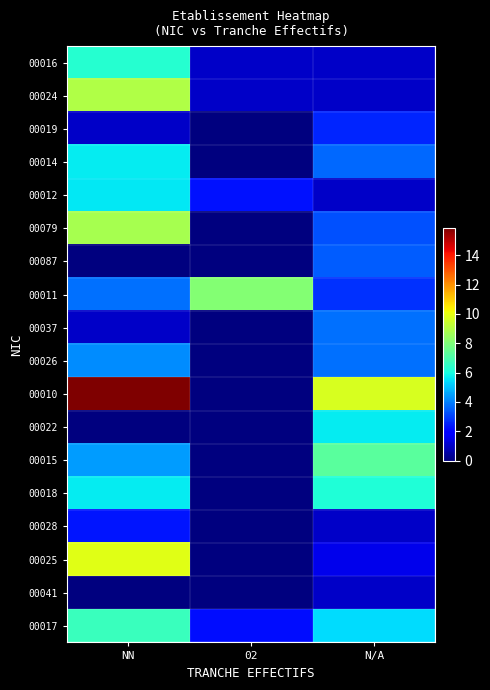

Reading left to right, list all the values displayed in this chart.

00016: NN=6.3	02=1.0	N/A=1.0
00024: NN=9.0	02=1.0	N/A=1.0
00019: NN=1.0	02=0.0	N/A=2.6
00014: NN=5.7	02=0.0	N/A=3.6
00012: NN=5.6	02=2.3	N/A=1.0
00079: NN=8.8	02=0.0	N/A=3.3
00087: NN=0.0	02=0.0	N/A=3.4
00011: NN=3.8	02=8.1	N/A=2.8
00037: NN=1.0	02=0.0	N/A=3.8
00026: NN=4.2	02=0.0	N/A=3.7
00010: NN=15.9	02=0.0	N/A=9.7
00022: NN=0.0	02=0.0	N/A=5.6
00015: NN=4.4	02=0.0	N/A=7.3
00018: NN=5.7	02=0.0	N/A=6.2
00028: NN=2.3	02=0.0	N/A=1.0
00025: NN=9.9	02=0.0	N/A=1.5
00041: NN=0.0	02=0.0	N/A=1.0
00017: NN=6.7	02=2.2	N/A=5.4